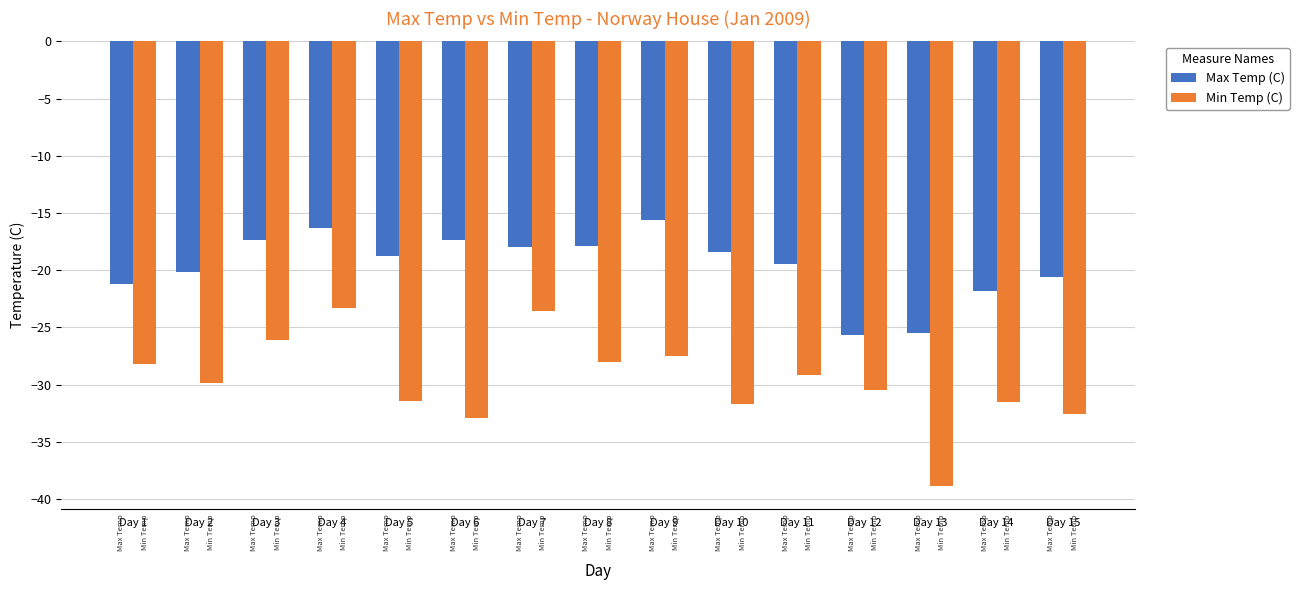

The Min Temp (C) series shows -49.5 at Day 11. True or false?

False